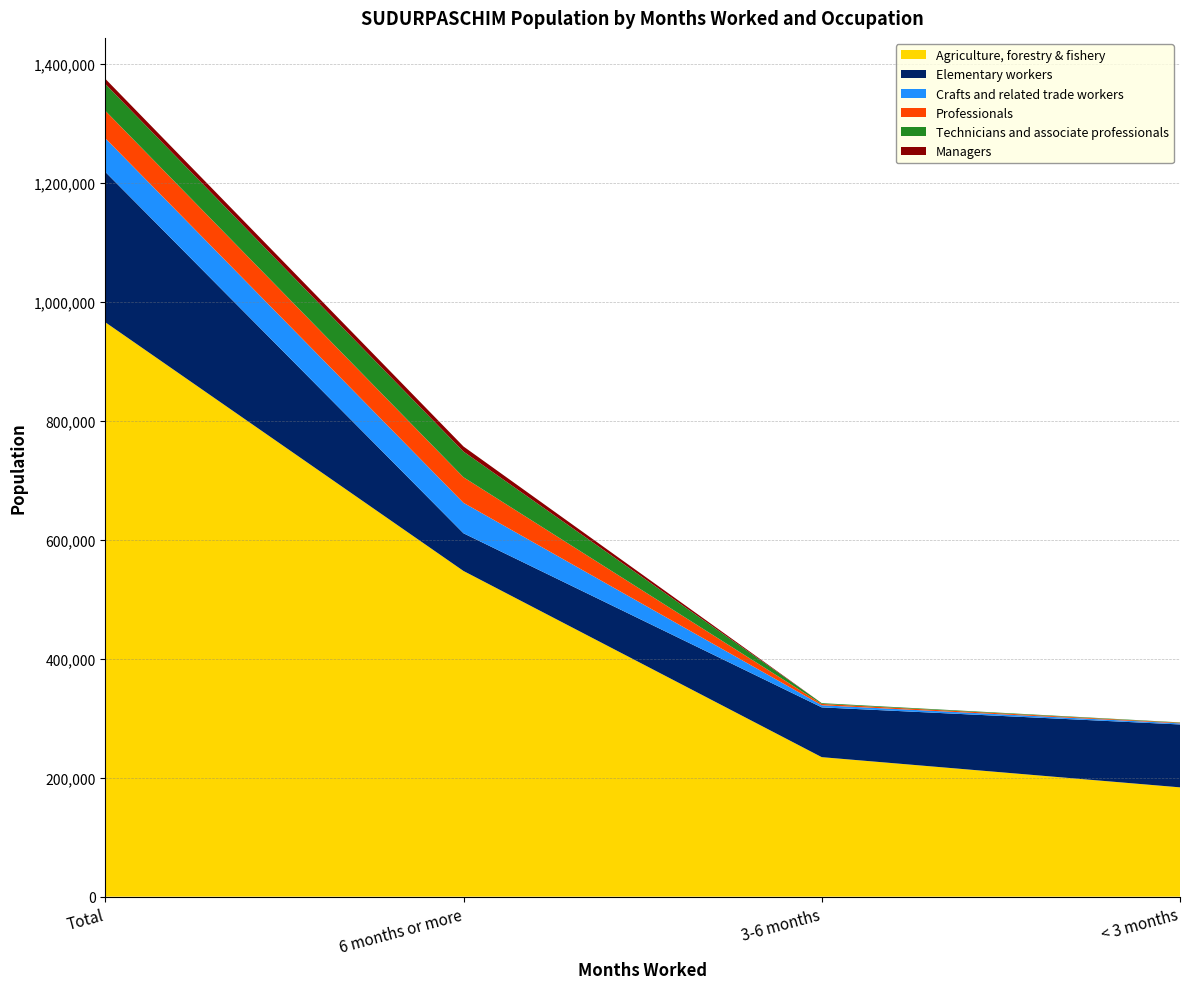

Reading right to left, transcribe all the data shown in this chart.

Agriculture, forestry & fishery: 183653	234406	547298	965357
Elementary workers: 105709	83666	63330	252705
Crafts and related trade workers: 1834	3553	51170	56557
Professionals: 1018	2240	42987	46245
Technicians and associate professionals: 607	1267	43151	45025
Managers: 20	45	8565	8630